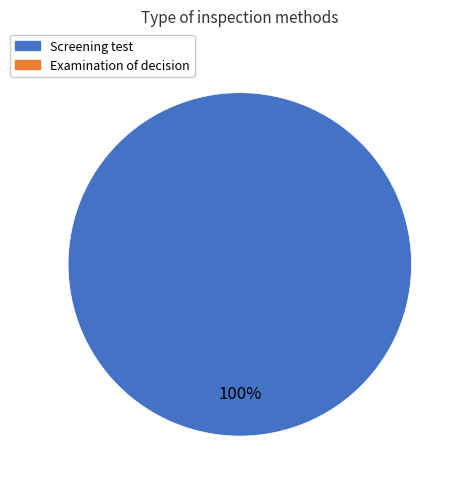

Is there any slice that represents more than half of the pie?

Yes